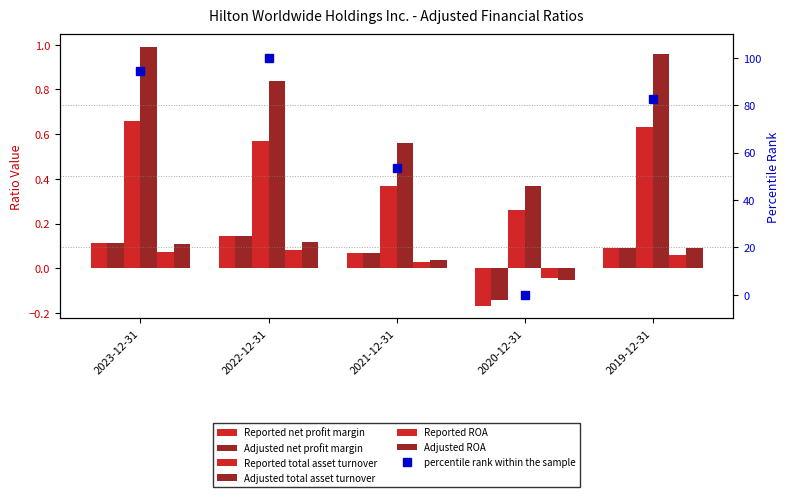

Which series has the widest spread of values?

Adjusted total asset turnover